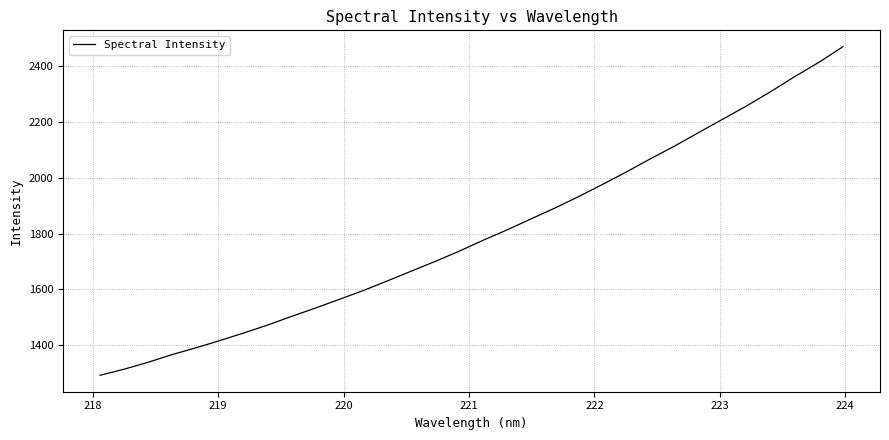

Count the number of values greater than 1777.

16